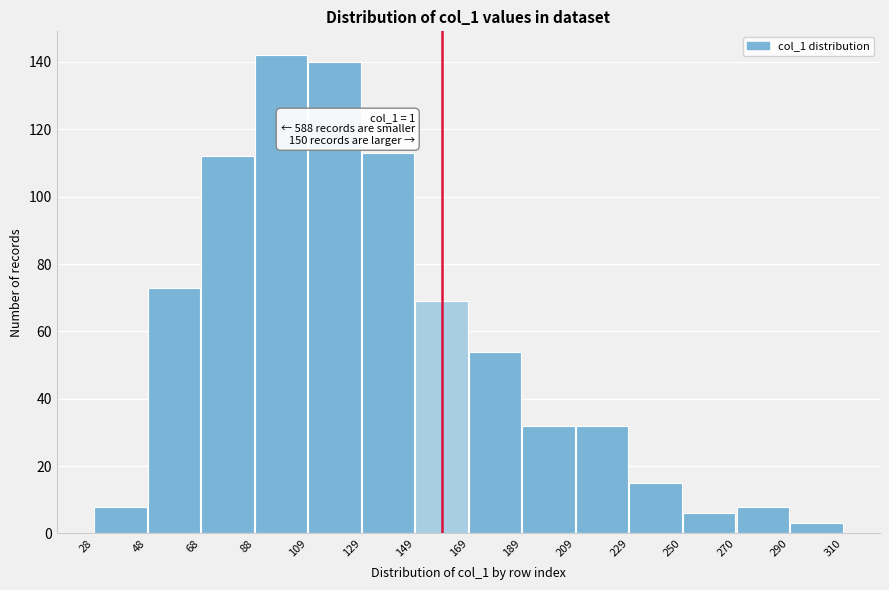

Which range on the x-axis has the tallest bar?

88 to 109